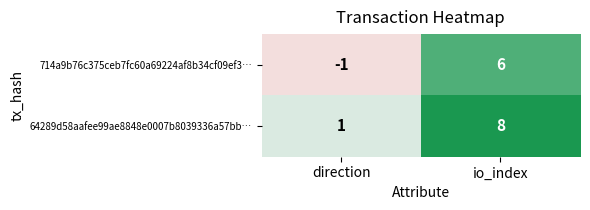

Reading left to right, what are all the values shown in this chart?

714a9b76c375ceb7fc60a69224af8b34cf09ef3…: direction=-1	io_index=6
64289d58aafee99ae8848e0007b8039336a57bb…: direction=1	io_index=8